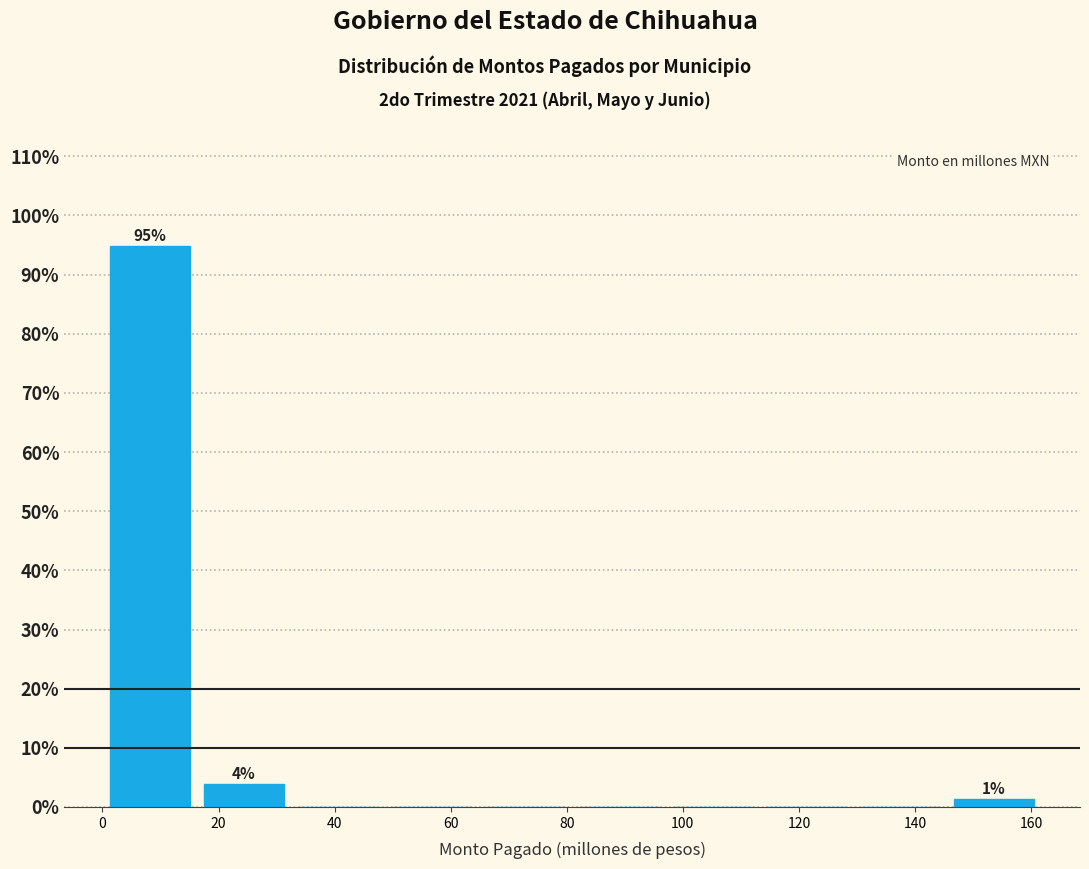

Over which range of the x-axis is the bar tallest?

0 to 16